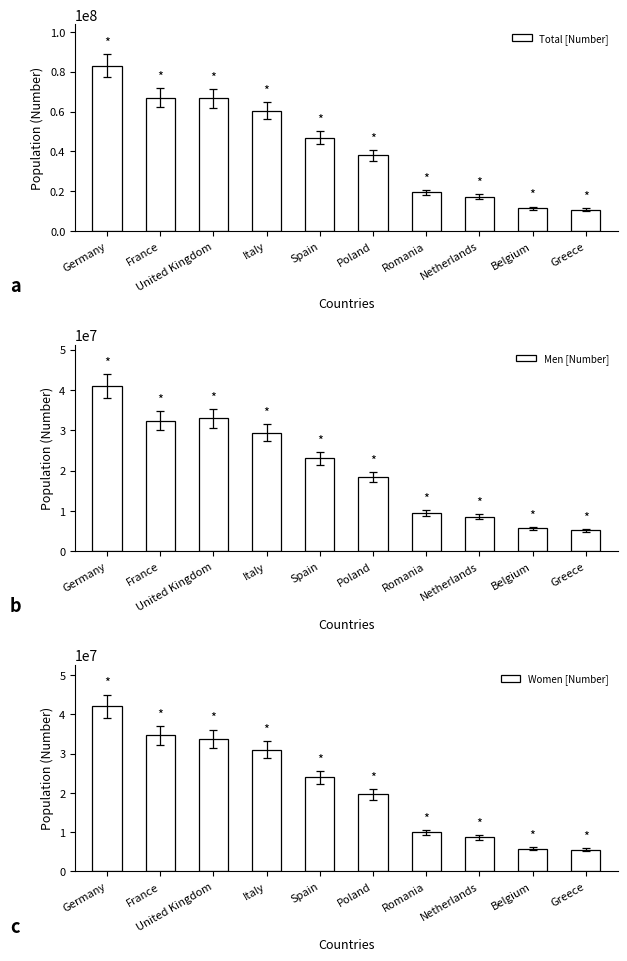

List the series in order of their peak value, highest first.

Total [Number], Women [Number], Men [Number]